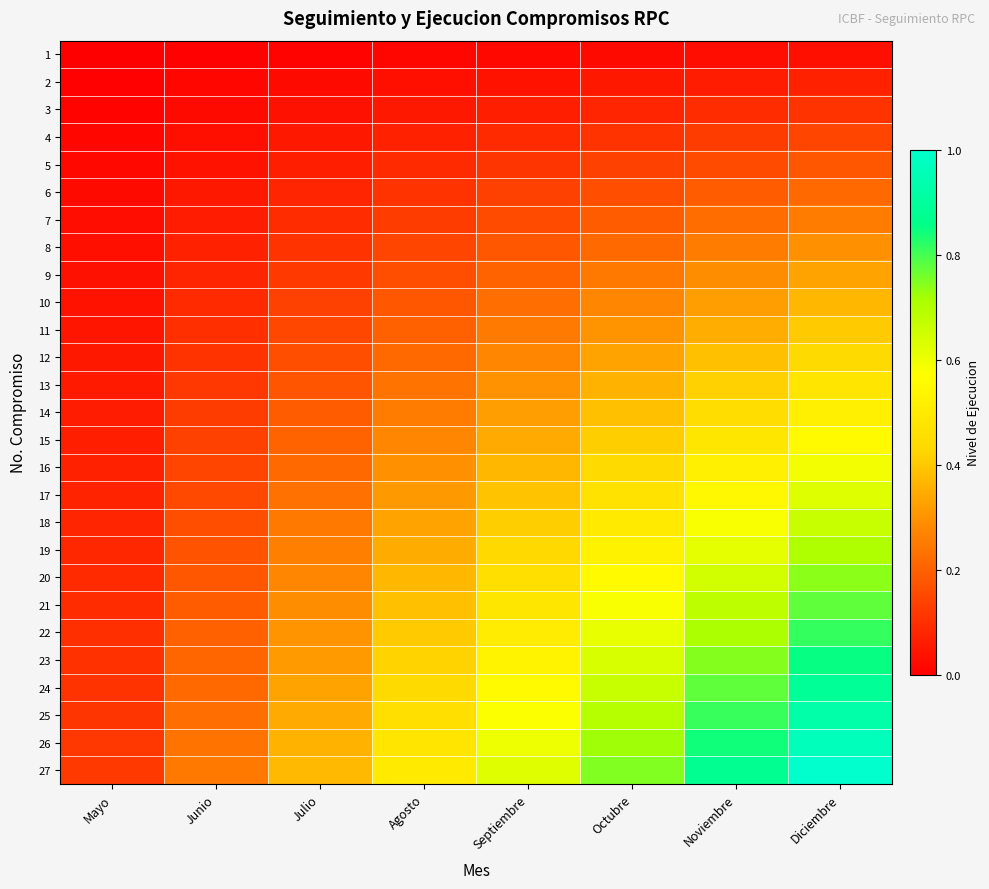

Reading right to left, extract all data points from this chart.

1: Diciembre=0.0	Noviembre=0.0	Octubre=0.0	Septiembre=0.0	Agosto=0.0	Julio=0.0	Junio=0.0	Mayo=0.0
2: Diciembre=0.1	Noviembre=0.1	Octubre=0.1	Septiembre=0.0	Agosto=0.0	Julio=0.0	Junio=0.0	Mayo=0.0
3: Diciembre=0.1	Noviembre=0.1	Octubre=0.1	Septiembre=0.1	Agosto=0.1	Julio=0.0	Junio=0.0	Mayo=0.0
4: Diciembre=0.1	Noviembre=0.1	Octubre=0.1	Septiembre=0.1	Agosto=0.1	Julio=0.1	Junio=0.0	Mayo=0.0
5: Diciembre=0.2	Noviembre=0.2	Octubre=0.1	Septiembre=0.1	Agosto=0.1	Julio=0.1	Junio=0.0	Mayo=0.0
6: Diciembre=0.2	Noviembre=0.2	Octubre=0.2	Septiembre=0.1	Agosto=0.1	Julio=0.1	Junio=0.1	Mayo=0.0
7: Diciembre=0.3	Noviembre=0.2	Octubre=0.2	Septiembre=0.2	Agosto=0.1	Julio=0.1	Junio=0.1	Mayo=0.0
8: Diciembre=0.3	Noviembre=0.3	Octubre=0.2	Septiembre=0.2	Agosto=0.1	Julio=0.1	Junio=0.1	Mayo=0.0
9: Diciembre=0.3	Noviembre=0.3	Octubre=0.2	Septiembre=0.2	Agosto=0.2	Julio=0.1	Junio=0.1	Mayo=0.0
10: Diciembre=0.4	Noviembre=0.3	Octubre=0.3	Septiembre=0.2	Agosto=0.2	Julio=0.1	Junio=0.1	Mayo=0.0
11: Diciembre=0.4	Noviembre=0.4	Octubre=0.3	Septiembre=0.3	Agosto=0.2	Julio=0.1	Junio=0.1	Mayo=0.0
12: Diciembre=0.4	Noviembre=0.4	Octubre=0.3	Septiembre=0.3	Agosto=0.2	Julio=0.2	Junio=0.1	Mayo=0.1
13: Diciembre=0.5	Noviembre=0.4	Octubre=0.4	Septiembre=0.3	Agosto=0.2	Julio=0.2	Junio=0.1	Mayo=0.1
14: Diciembre=0.5	Noviembre=0.5	Octubre=0.4	Septiembre=0.3	Agosto=0.3	Julio=0.2	Junio=0.1	Mayo=0.1
15: Diciembre=0.6	Noviembre=0.5	Octubre=0.4	Septiembre=0.3	Agosto=0.3	Julio=0.2	Junio=0.1	Mayo=0.1
16: Diciembre=0.6	Noviembre=0.5	Octubre=0.4	Septiembre=0.4	Agosto=0.3	Julio=0.2	Junio=0.1	Mayo=0.1
17: Diciembre=0.6	Noviembre=0.5	Octubre=0.5	Septiembre=0.4	Agosto=0.3	Julio=0.2	Junio=0.2	Mayo=0.1
18: Diciembre=0.7	Noviembre=0.6	Octubre=0.5	Septiembre=0.4	Agosto=0.3	Julio=0.2	Junio=0.2	Mayo=0.1
19: Diciembre=0.7	Noviembre=0.6	Octubre=0.5	Septiembre=0.4	Agosto=0.3	Julio=0.3	Junio=0.2	Mayo=0.1
20: Diciembre=0.7	Noviembre=0.6	Octubre=0.6	Septiembre=0.5	Agosto=0.4	Julio=0.3	Junio=0.2	Mayo=0.1
21: Diciembre=0.8	Noviembre=0.7	Octubre=0.6	Septiembre=0.5	Agosto=0.4	Julio=0.3	Junio=0.2	Mayo=0.1
22: Diciembre=0.8	Noviembre=0.7	Octubre=0.6	Septiembre=0.5	Agosto=0.4	Julio=0.3	Junio=0.2	Mayo=0.1
23: Diciembre=0.9	Noviembre=0.7	Octubre=0.6	Septiembre=0.5	Agosto=0.4	Julio=0.3	Junio=0.2	Mayo=0.1
24: Diciembre=0.9	Noviembre=0.8	Octubre=0.7	Septiembre=0.6	Agosto=0.4	Julio=0.3	Junio=0.2	Mayo=0.1
25: Diciembre=0.9	Noviembre=0.8	Octubre=0.7	Septiembre=0.6	Agosto=0.5	Julio=0.3	Junio=0.2	Mayo=0.1
26: Diciembre=1.0	Noviembre=0.8	Octubre=0.7	Septiembre=0.6	Agosto=0.5	Julio=0.4	Junio=0.2	Mayo=0.1
27: Diciembre=1.0	Noviembre=0.9	Octubre=0.7	Septiembre=0.6	Agosto=0.5	Julio=0.4	Junio=0.2	Mayo=0.1